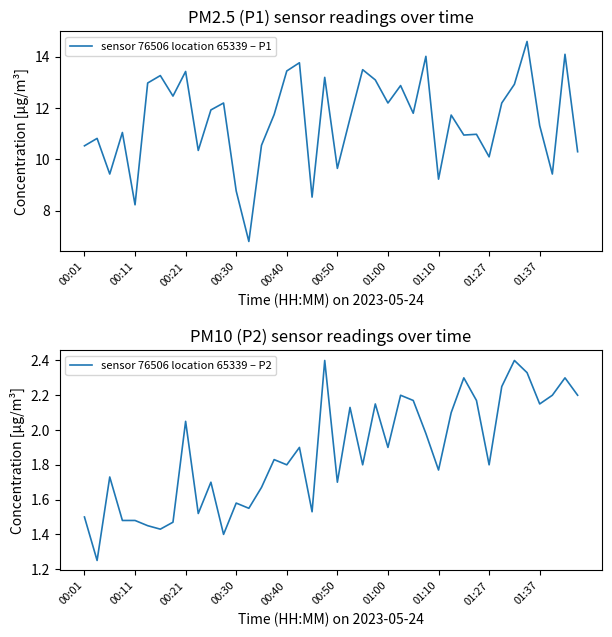

The sensor 76506 location 65339 – P2 series shows 1.7 at 14. True or false?

True